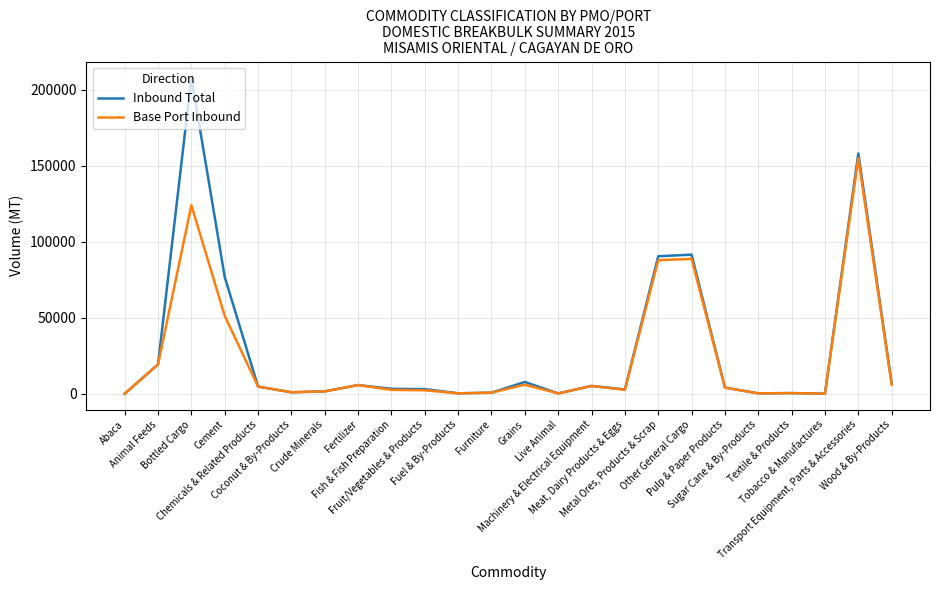

Which series has the largest range (max minus min)?

Inbound Total